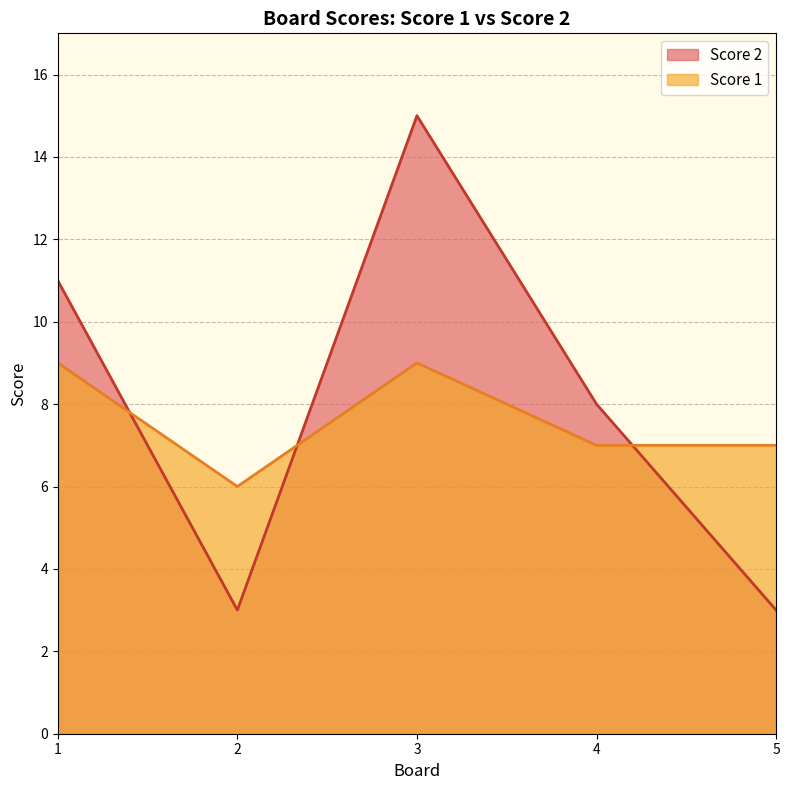

What is the maximum value shown in the chart?

15